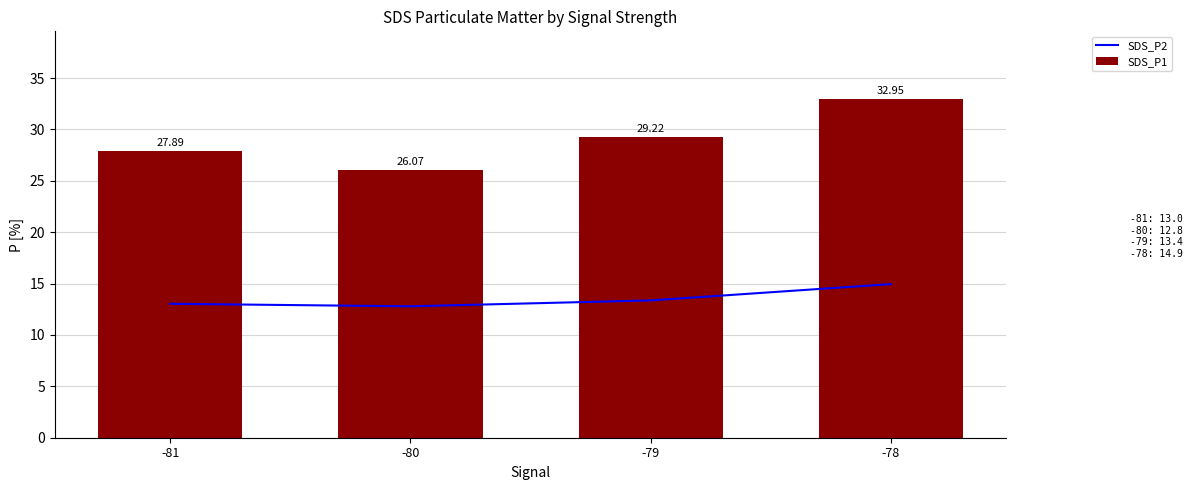

Reading left to right, list all the values displayed in this chart.

SDS_P2: -81=13.0	-80=12.8	-79=13.4	-78=14.9
SDS_P1: -81=27.9	-80=26.1	-79=29.2	-78=33.0